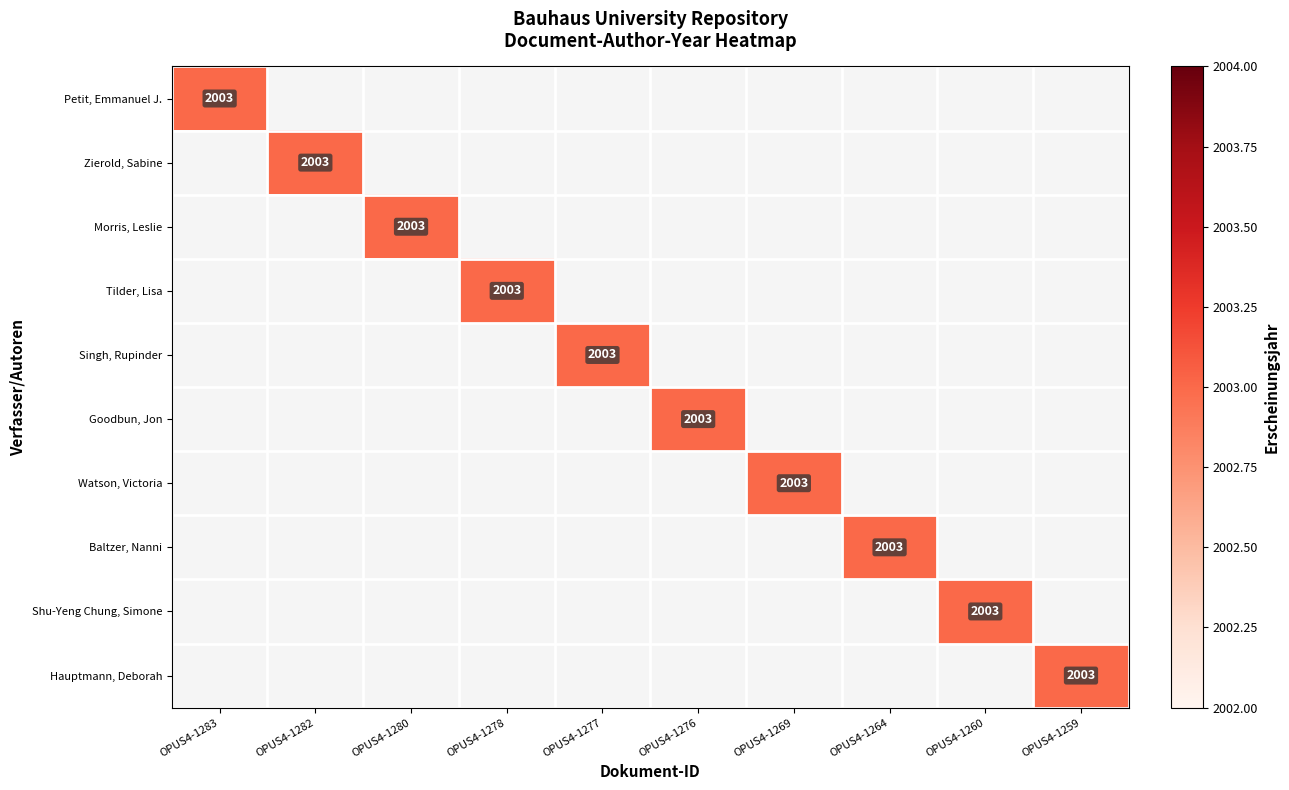

What is the greatest value displayed?

2003